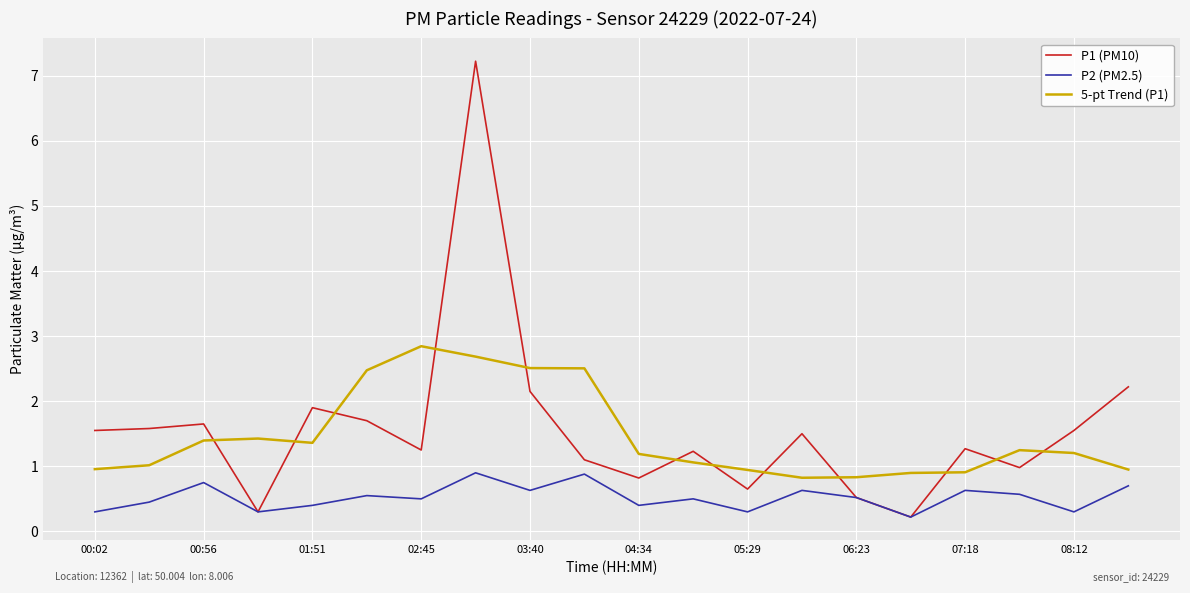

What is the greatest value displayed?

7.2